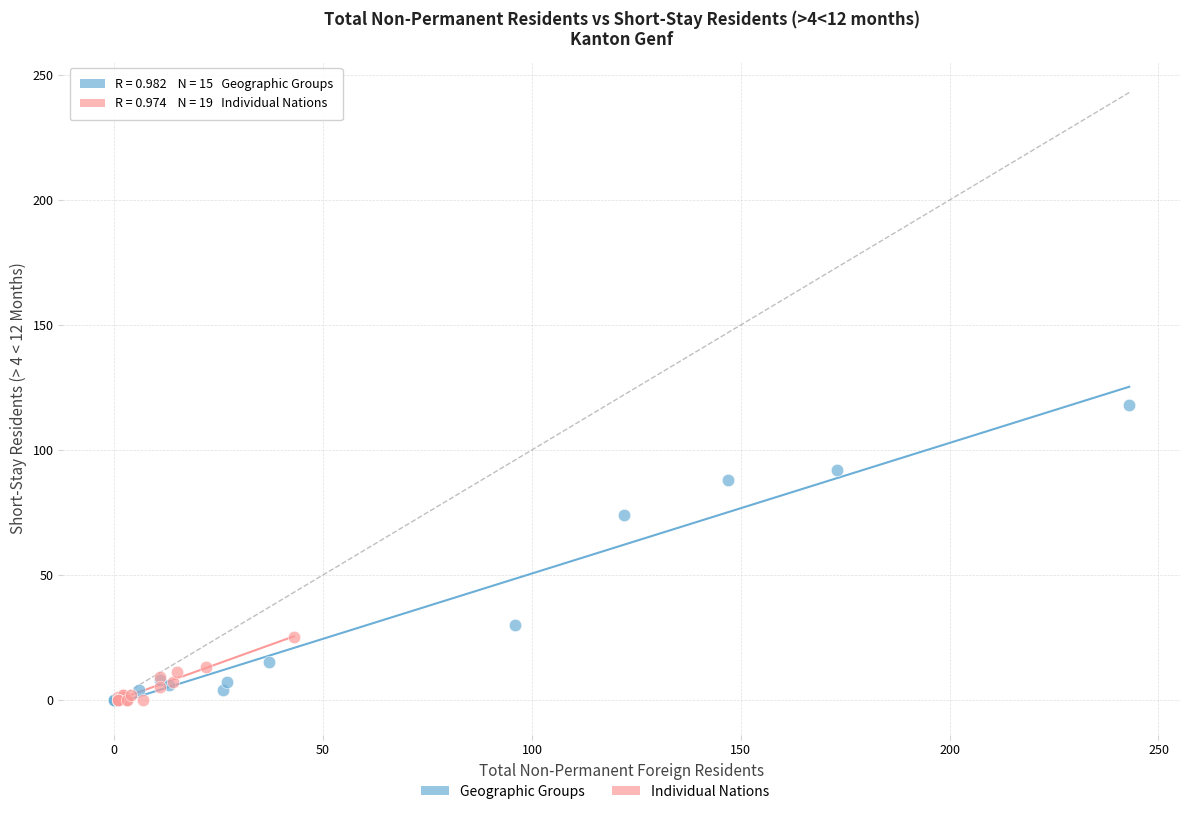

Which series contains the highest Y value?

Geographic Groups